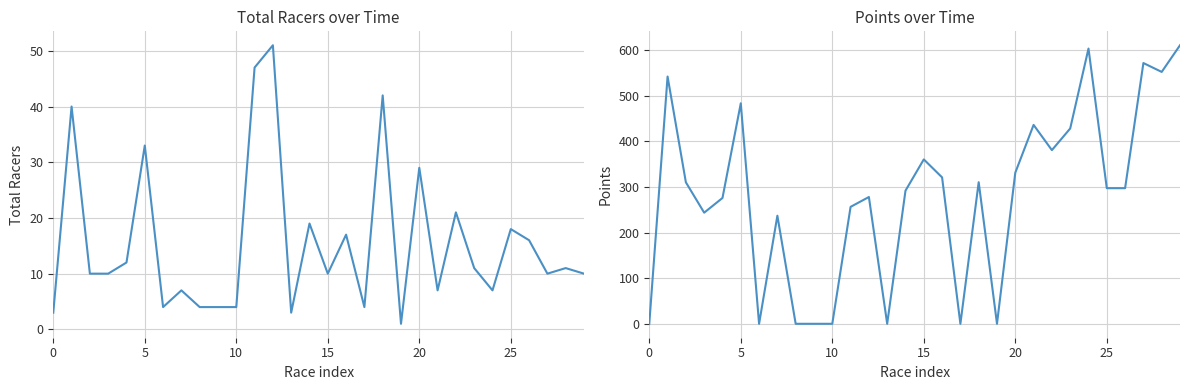

The Points series shows 131.7 at 15. True or false?

False